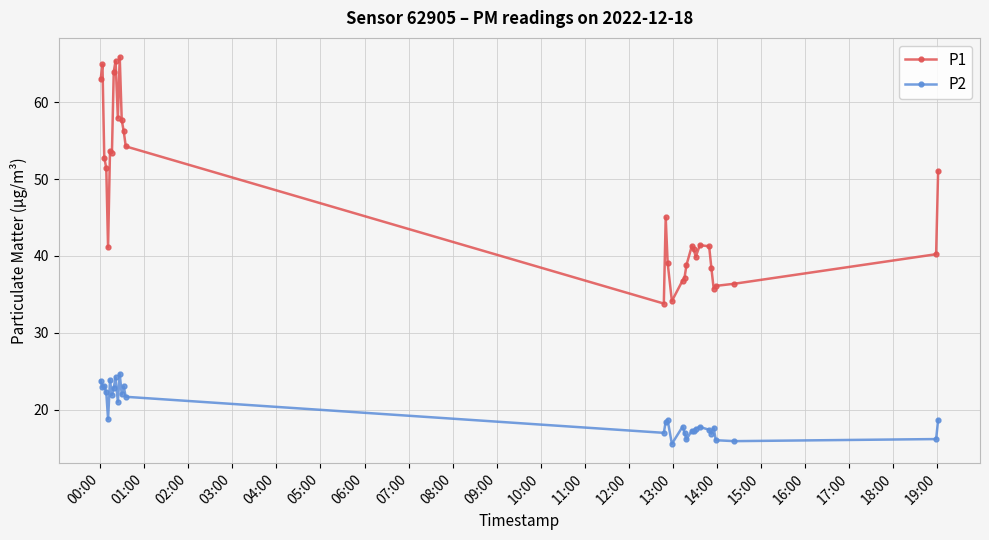

Which series has the largest total across all categories?

P1